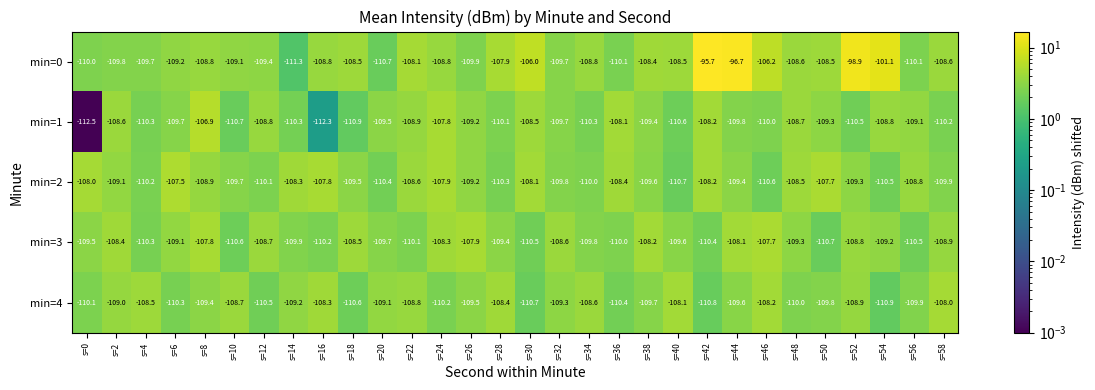

What is the average value of the min=1 series?

-109.6